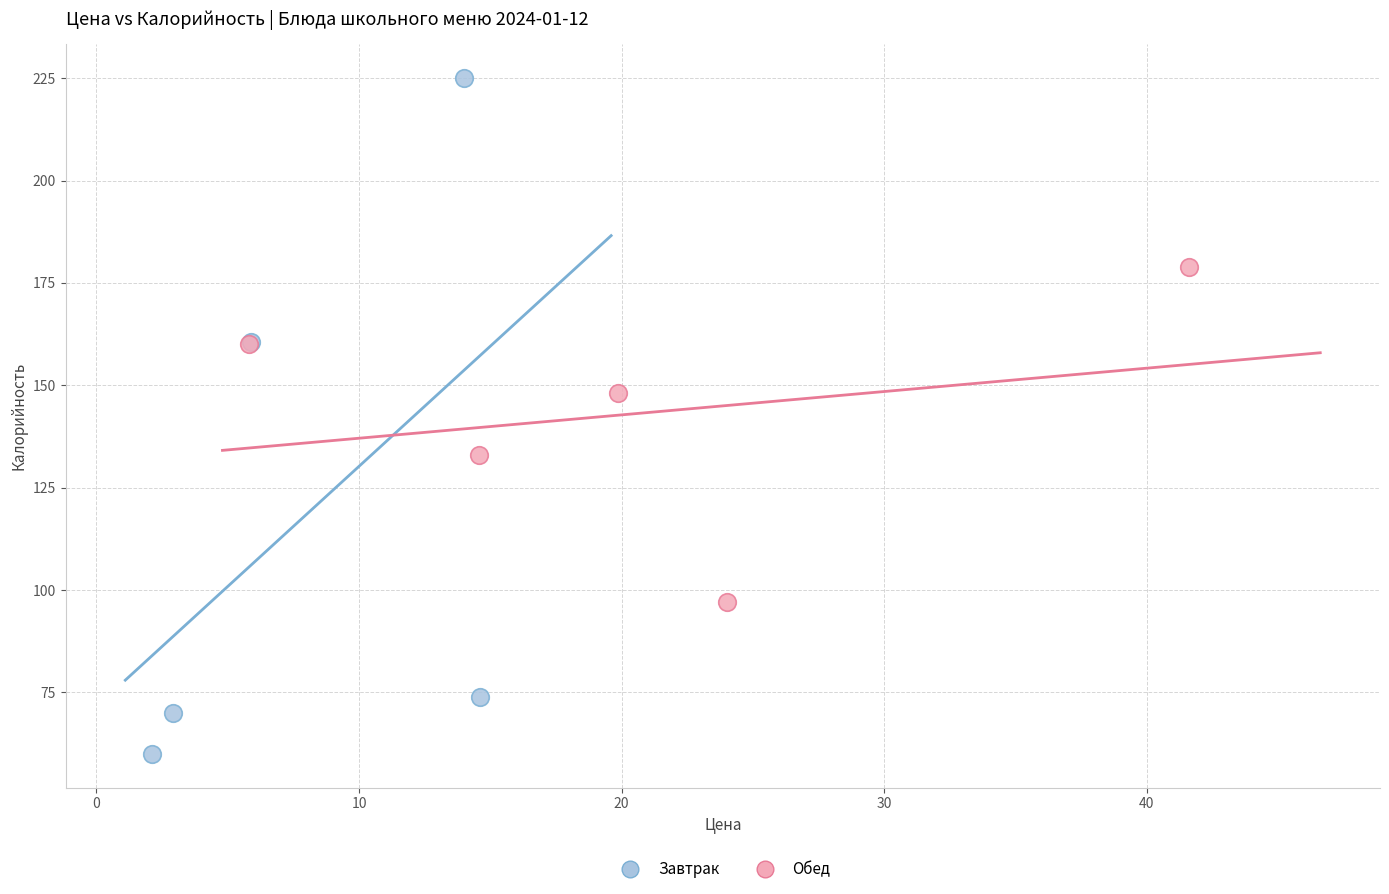

Which series has the widest spread of Y values?

Завтрак